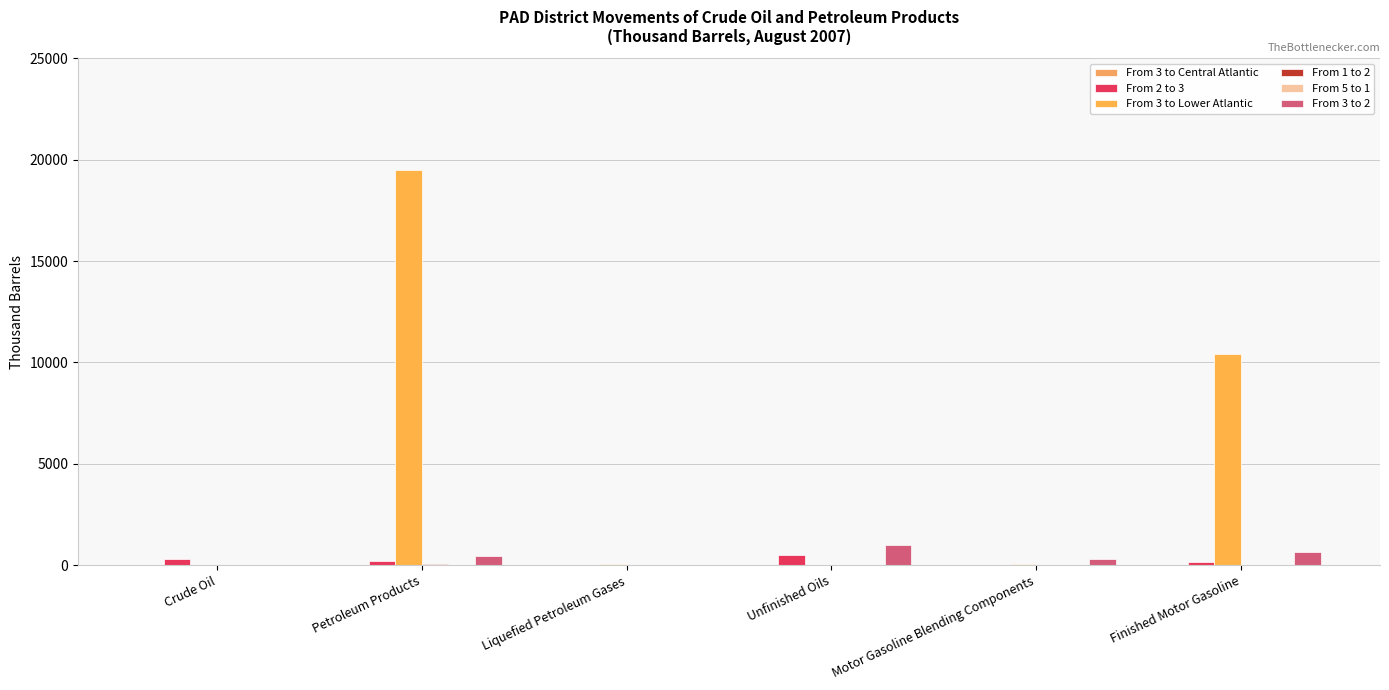

Rank the series by their maximum value, from lowest to highest.

From 3 to Central Atlantic, From 5 to 1, From 1 to 2, From 2 to 3, From 3 to 2, From 3 to Lower Atlantic